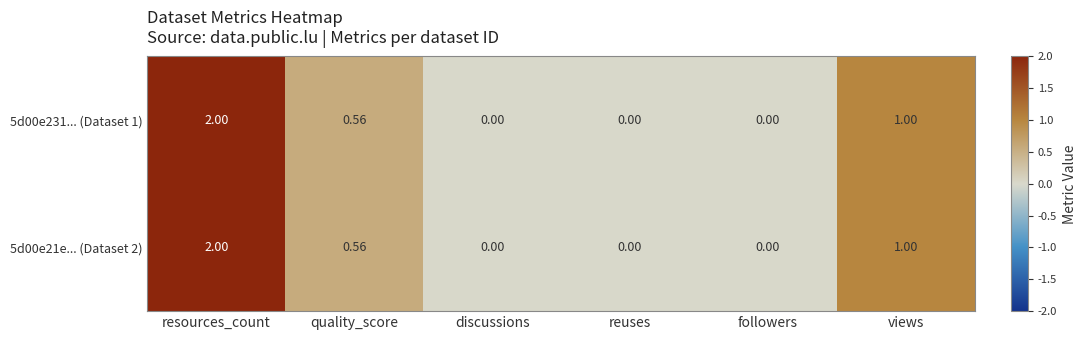

At which label is 5d00e21e... (Dataset 2) closest to 1?

views